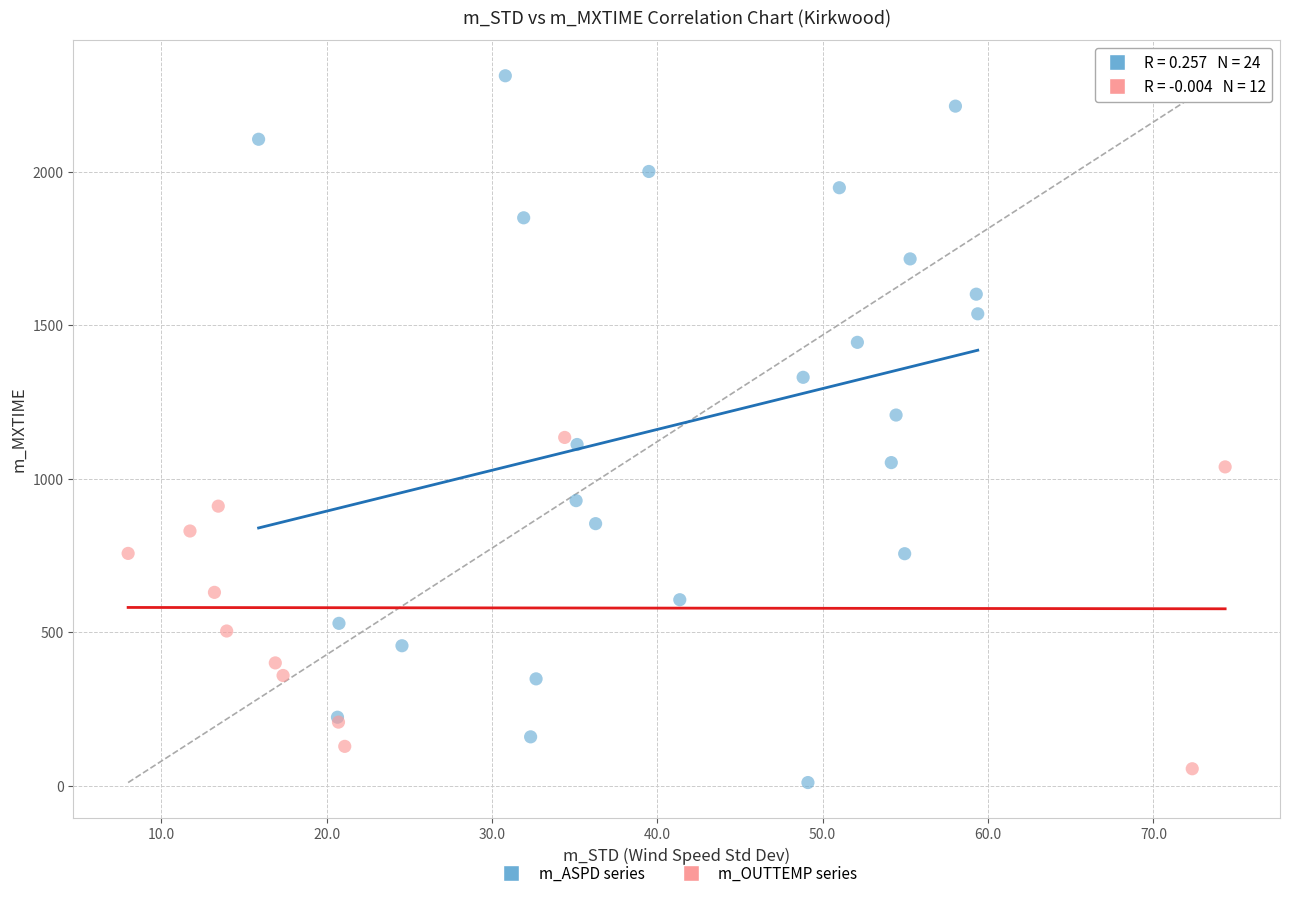

Which series reaches the maximum Y coordinate?

m_ASPD series